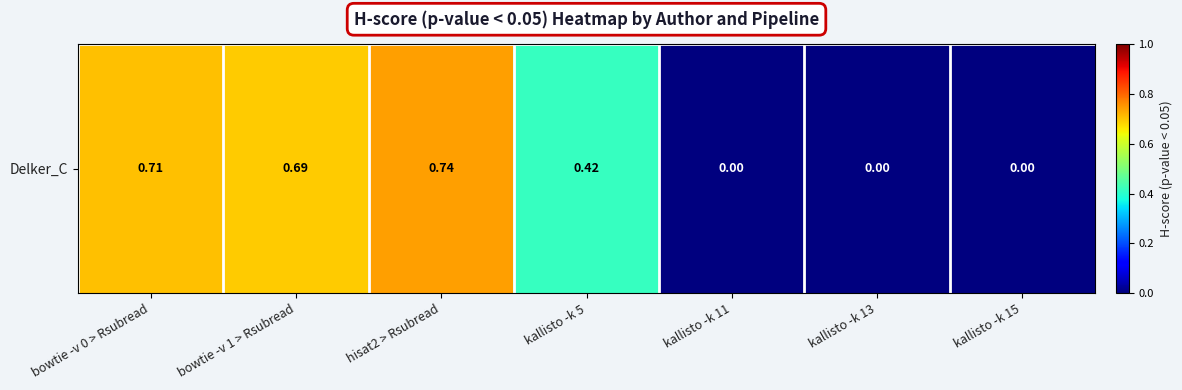

The value at bowtie -v 1 > Rsubread is 0.7. True or false?

True